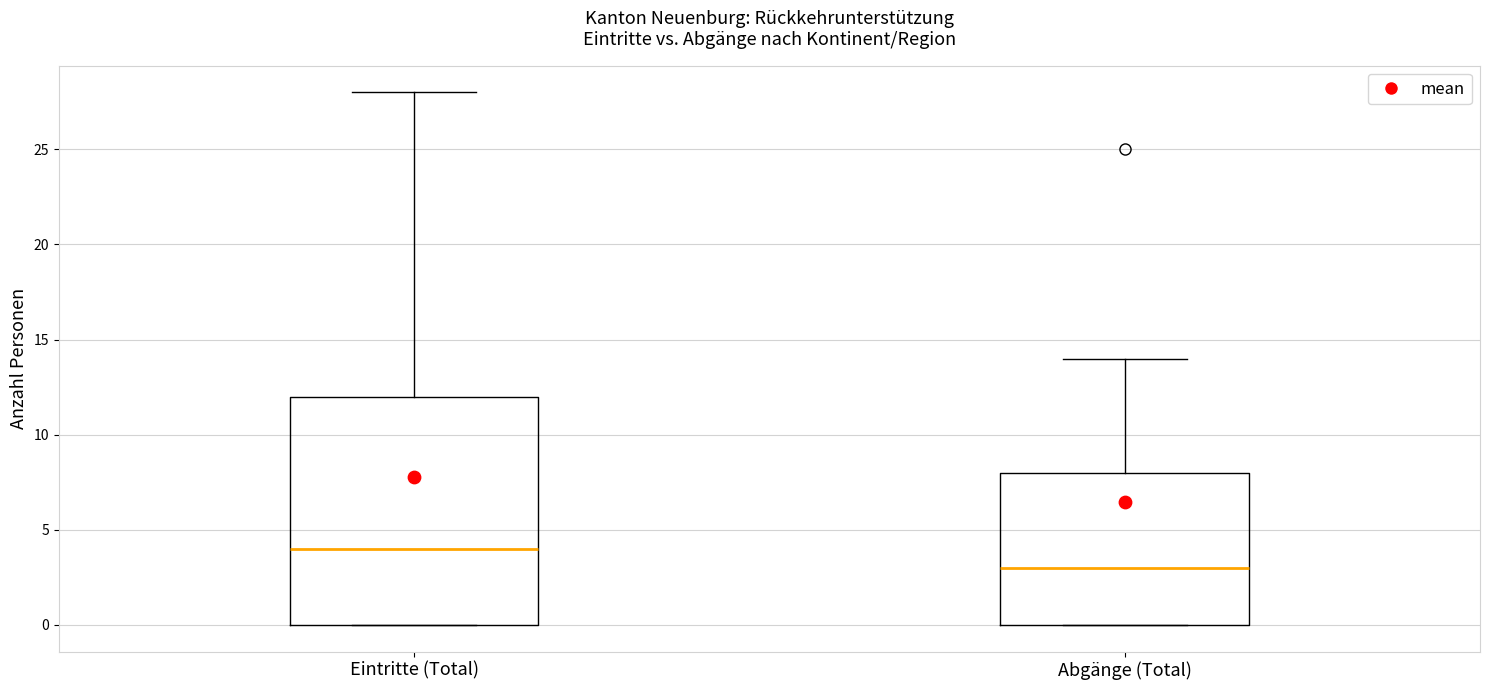

Which box is the tallest, from its lower edge to its upper edge?

Eintritte (Total)